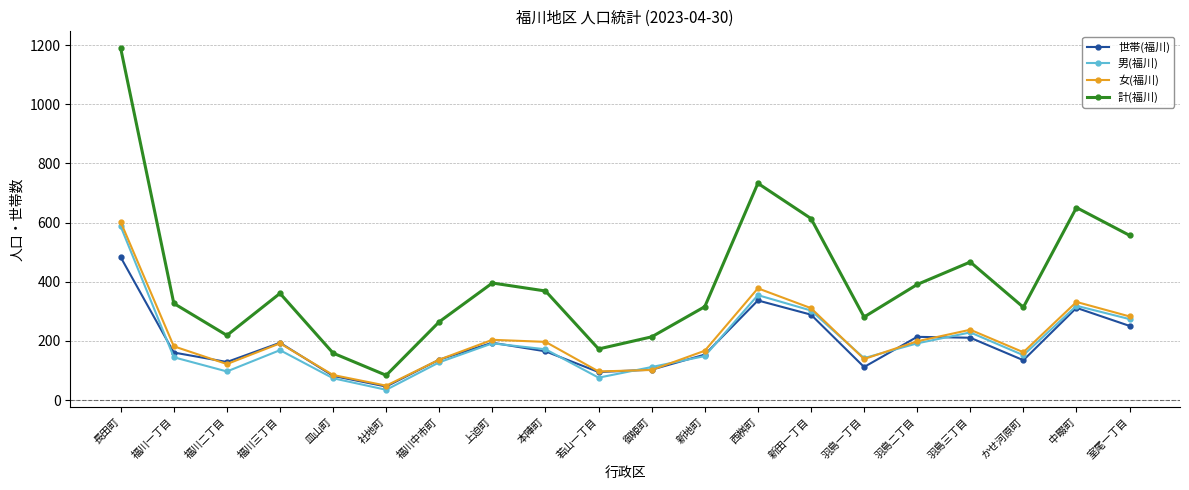

At which category does 女(福川) reach its first local valley?

福川二丁目